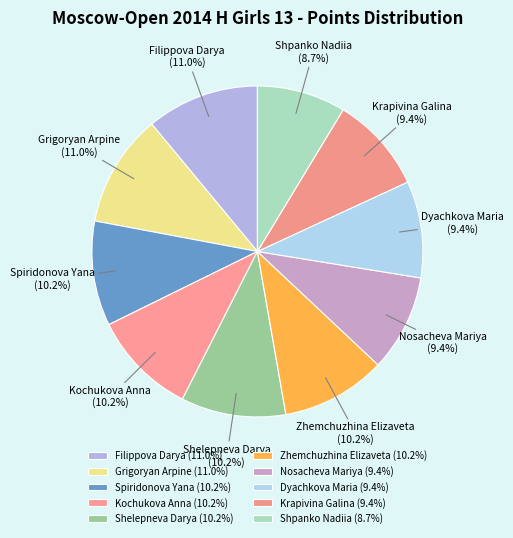

Does any single category account for the majority?

No